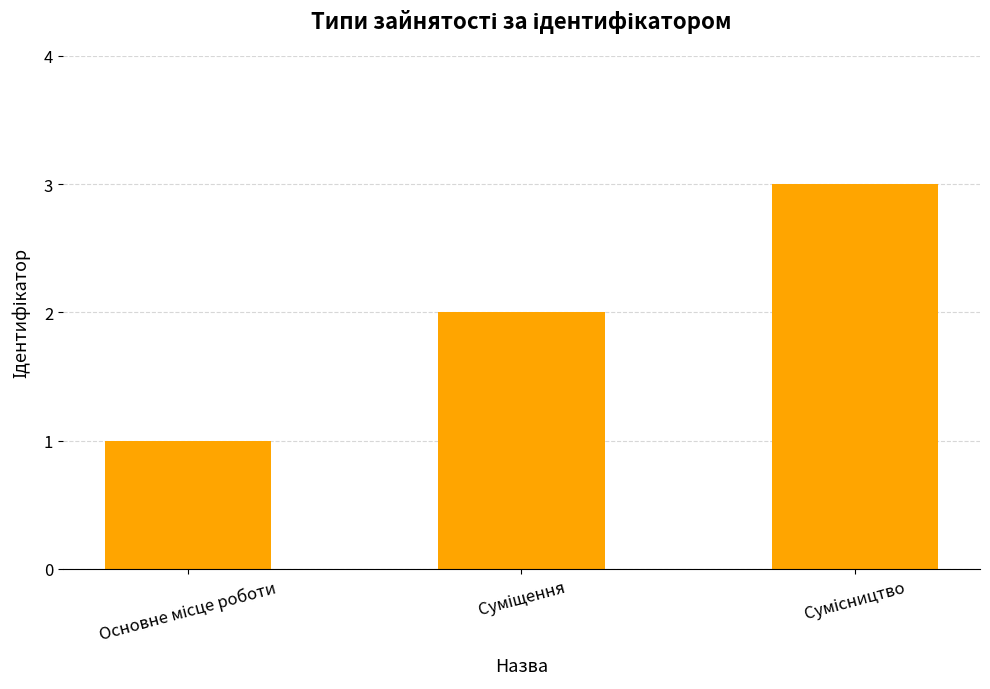

Count the values in the range 1 to 3.

3